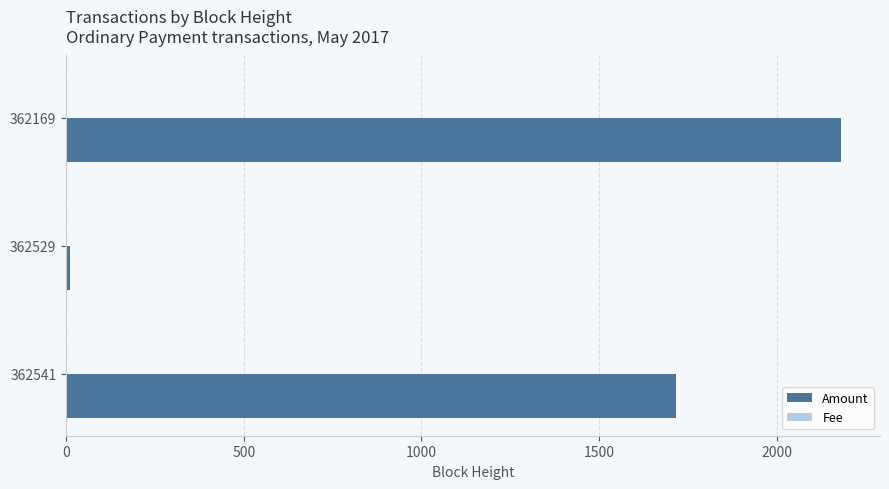

At which label is Amount closest to 1095?

362541